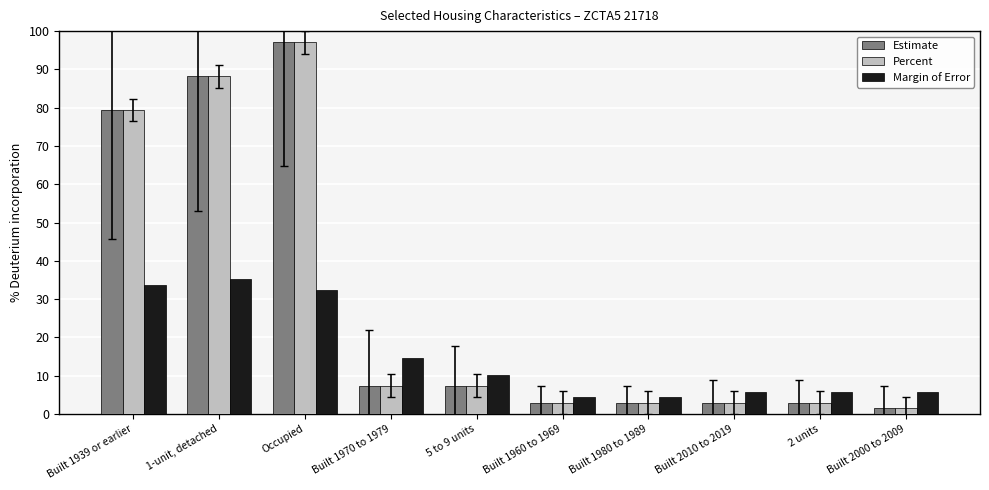

At which category is the sum across all series the highest?

Occupied